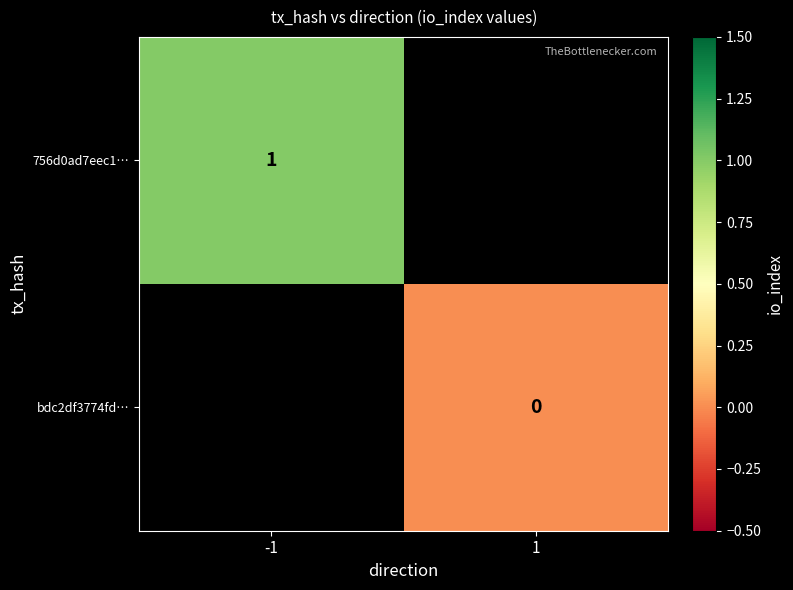

Is the value of 756d0ad7eec1… at -1 greater than the value of bdc2df3774fd… at 1?

Yes